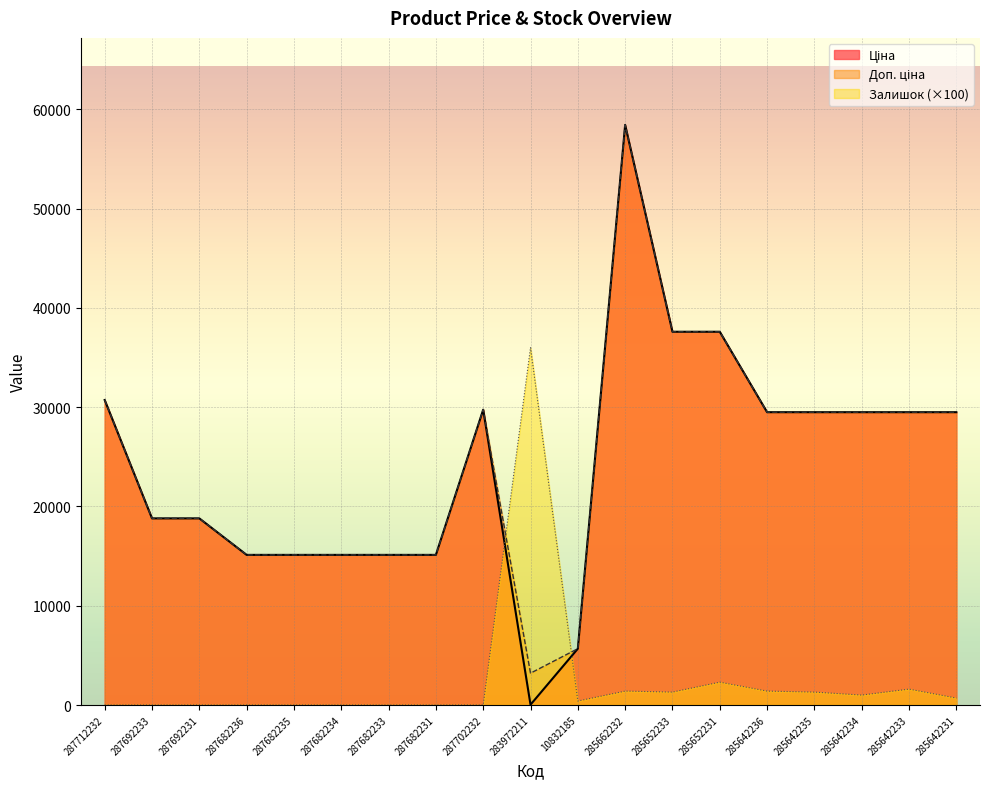

True or false: Доп. ціна has a value of 29491.5 at 285642235.

True